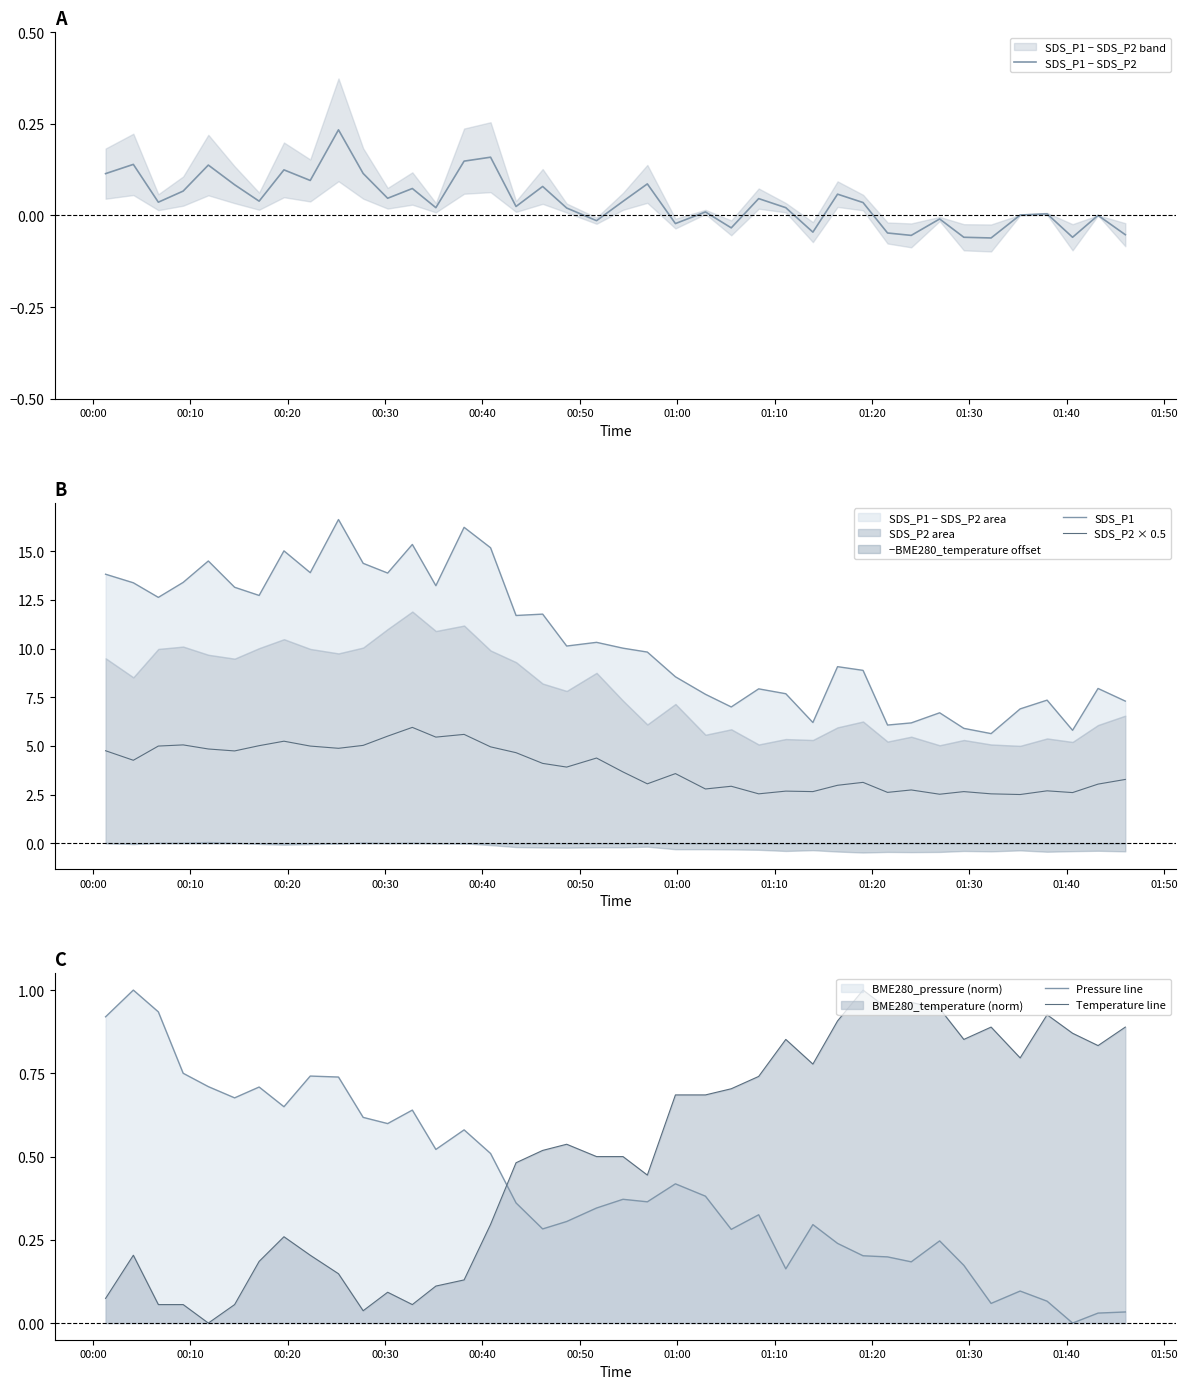

True or false: SDS_P1 and SDS_P1 − SDS_P2 intersect in this chart.

False